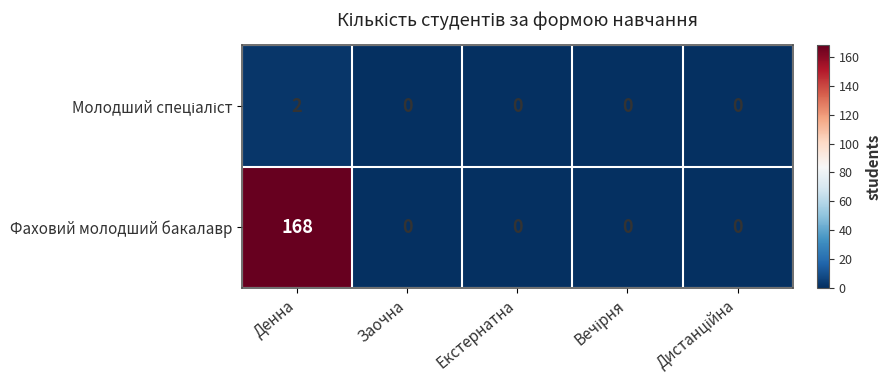

How many distinct data groups are displayed?

2